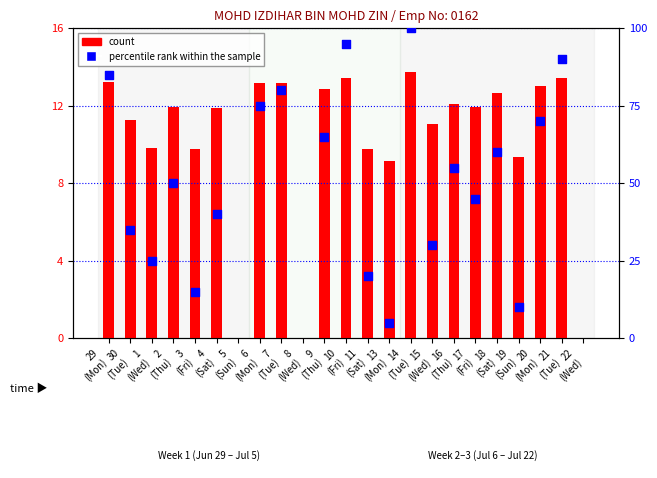

Between 14 (Tue) and 13 (Mon), which is larger?

14 (Tue)